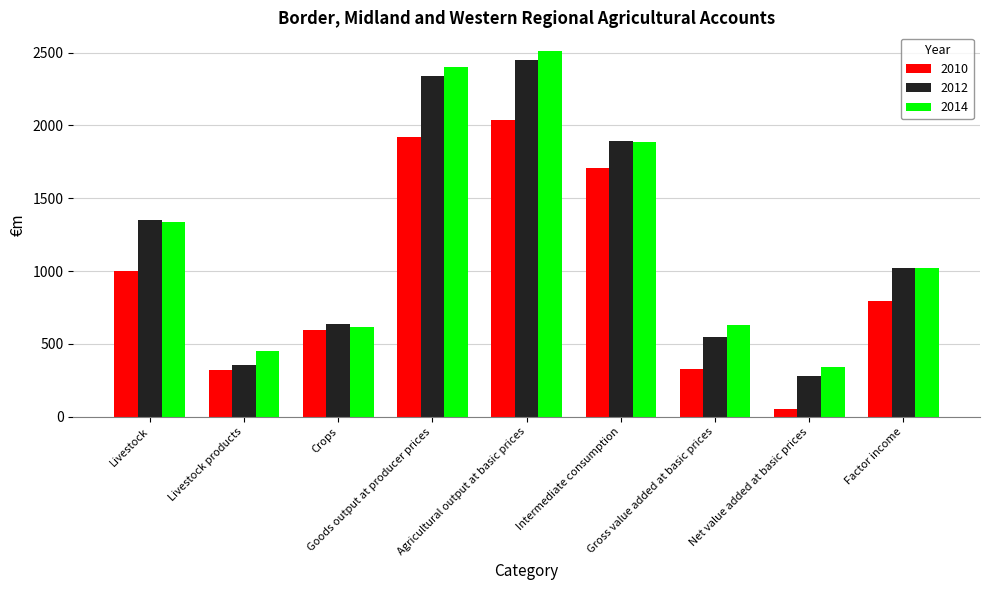

At which category does the chart reach its minimum across all series?

Net value added at basic prices